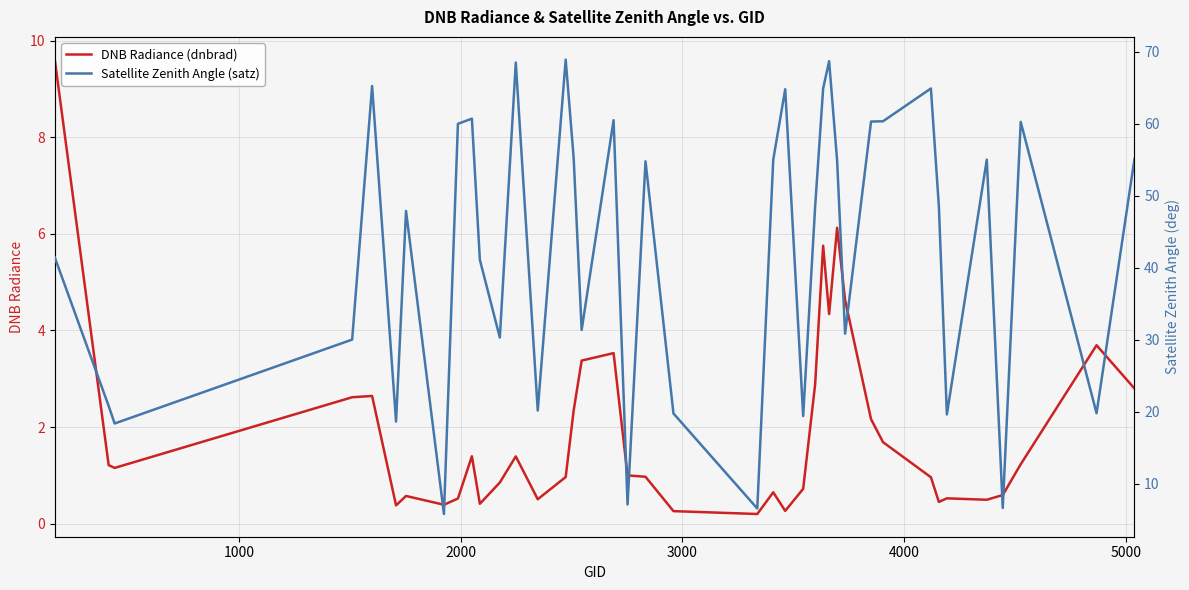

At how many categories does at least one series exceed 5?

40